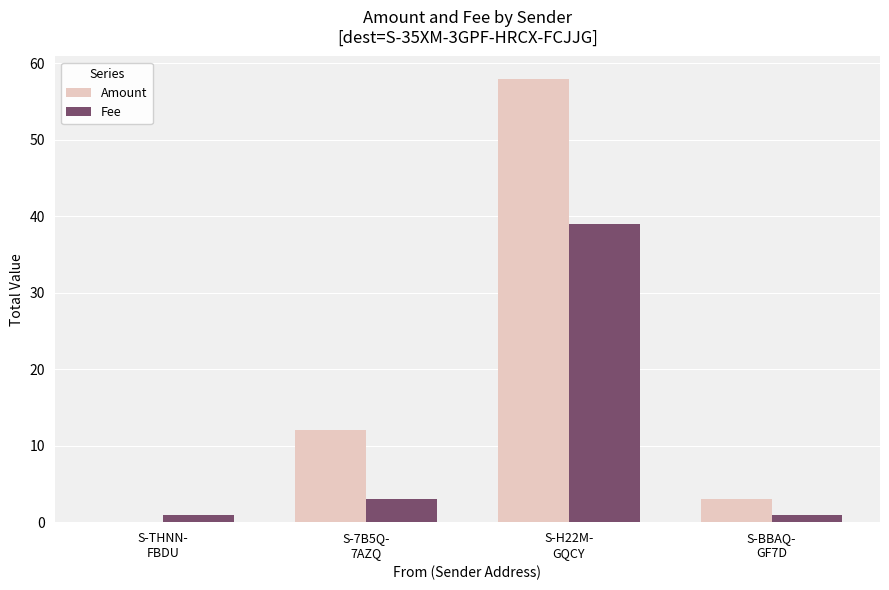

Which series has the largest total across all categories?

Amount